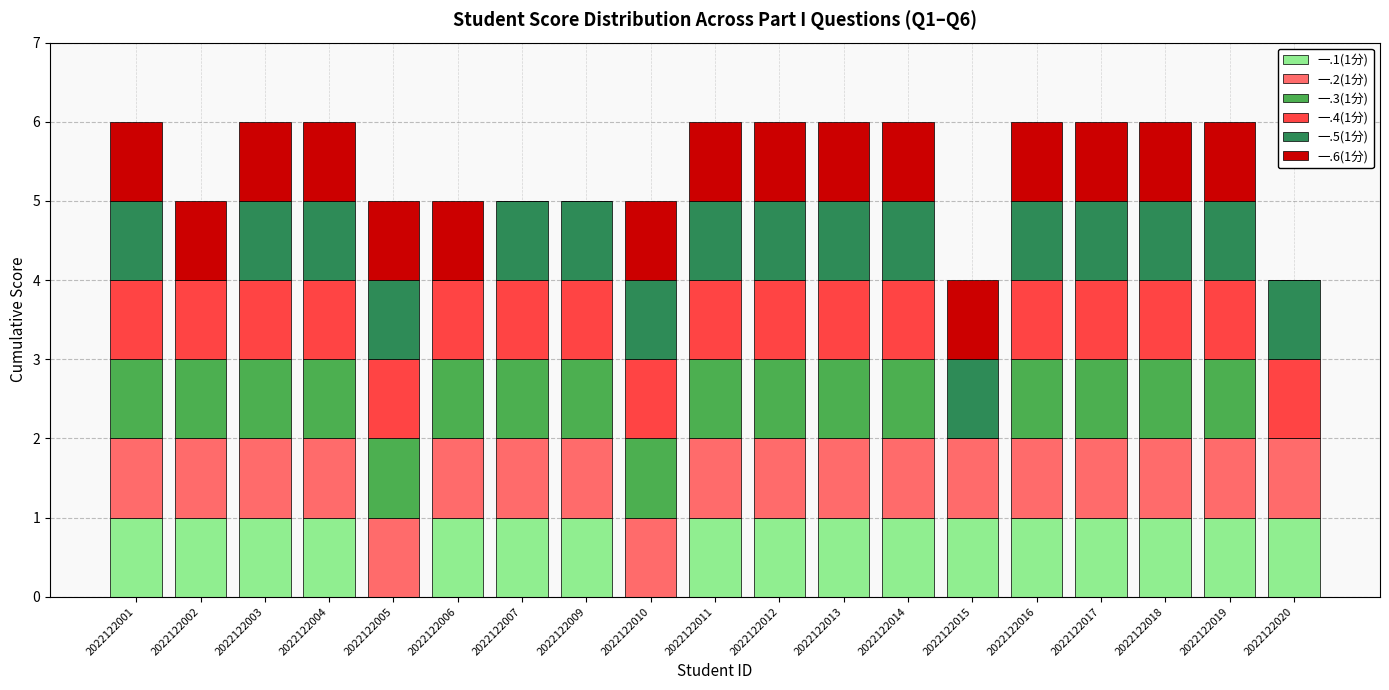

What is the total value across all series at 2022122019?

6